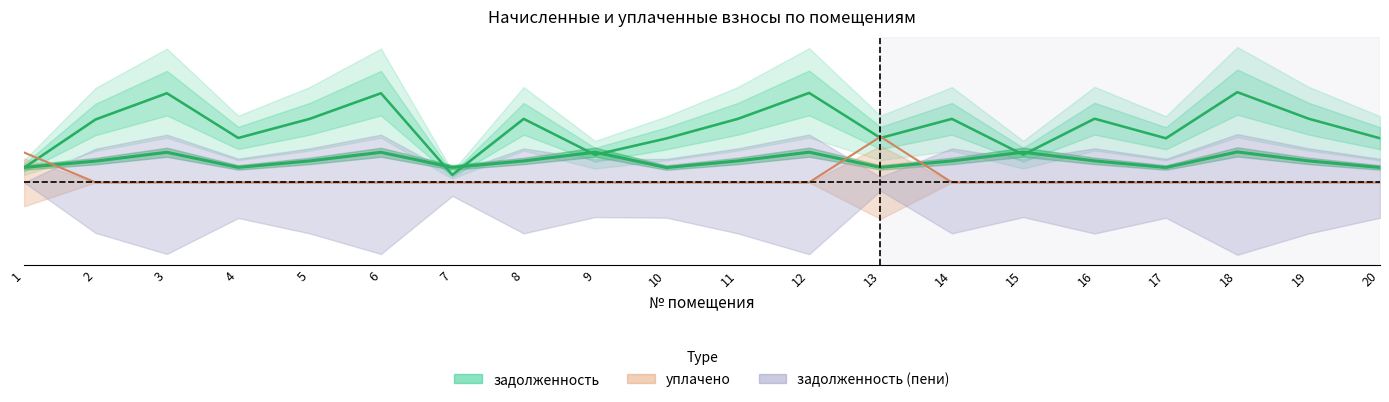

Does the chart have visible grid lines?

No